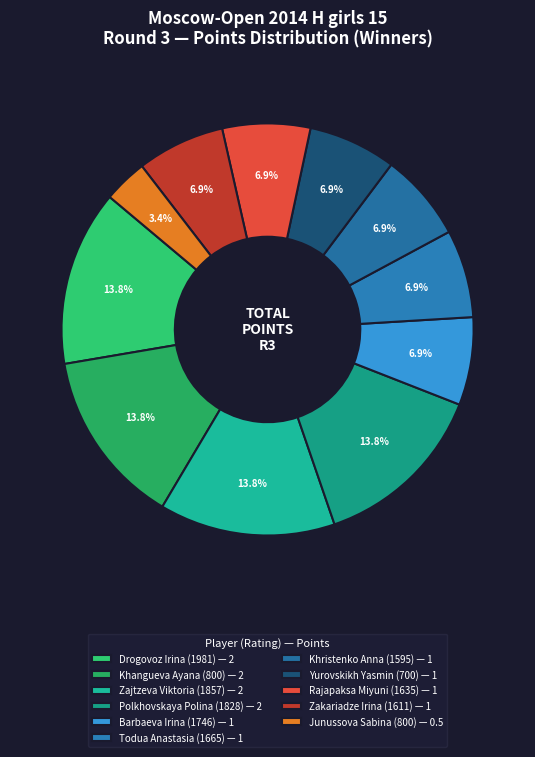

Count the number of slices in the pie.

11